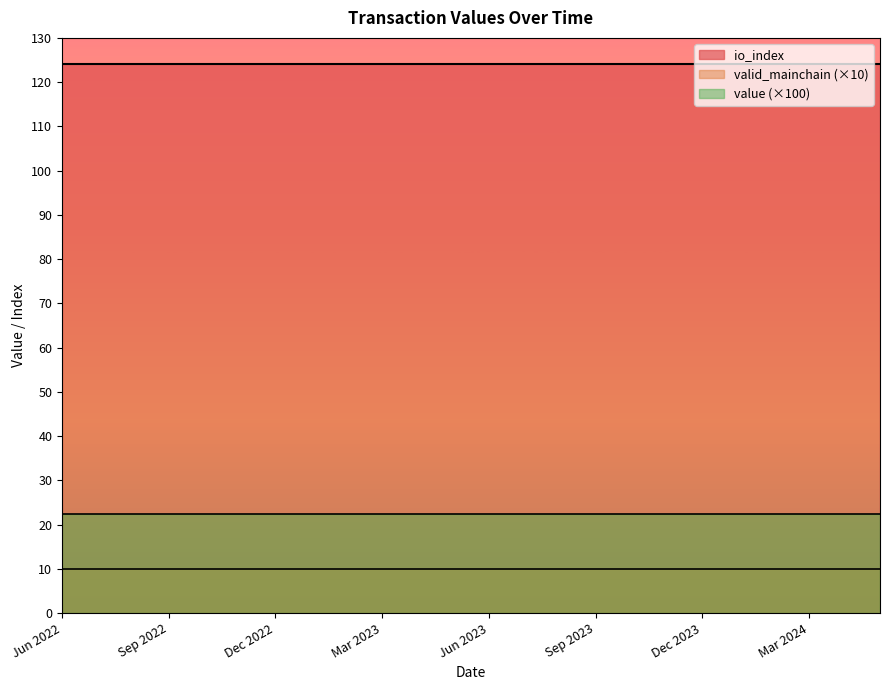

What is the maximum value for value?

0.2